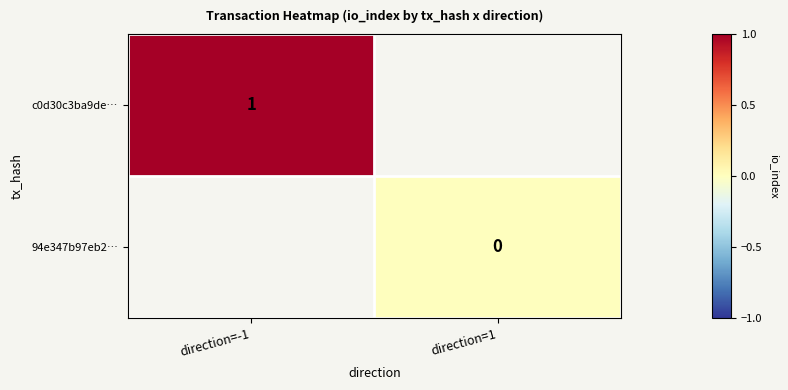

Which label corresponds to the largest value in the chart?

direction=-1